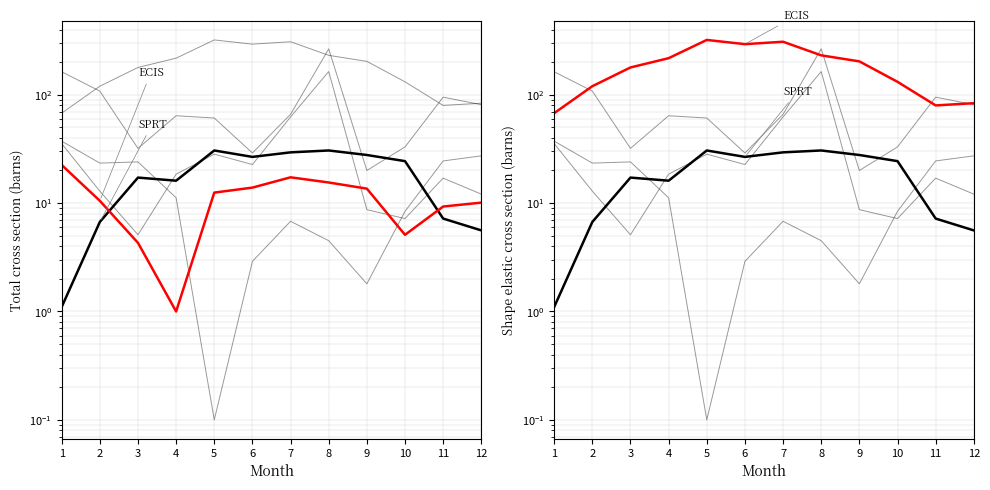

Reading left to right, what are all the values shown in this chart?

Tx: 1=1.1	2=6.7	3=17.2	4=16.1	5=30.6	6=26.7	7=29.4	8=30.6	9=27.8	10=24.4	11=7.2	12=5.6
P: 1=35.4	2=12.9	3=5.1	4=18.5	5=28.3	6=22.7	7=62.4	8=163.7	9=8.7	10=7.2	11=17.0	12=12.1
P%N: 1=163.0	2=108.0	3=32.0	4=64.0	5=61.0	6=29.0	7=66.0	8=265.0	9=20.0	10=33.0	11=95.0	12=81.0
BS: 1=67.6	2=119.9	3=178.6	4=217.5	5=320.5	6=293.0	7=308.4	8=231.0	9=203.2	10=131.6	11=79.7	12=83.6